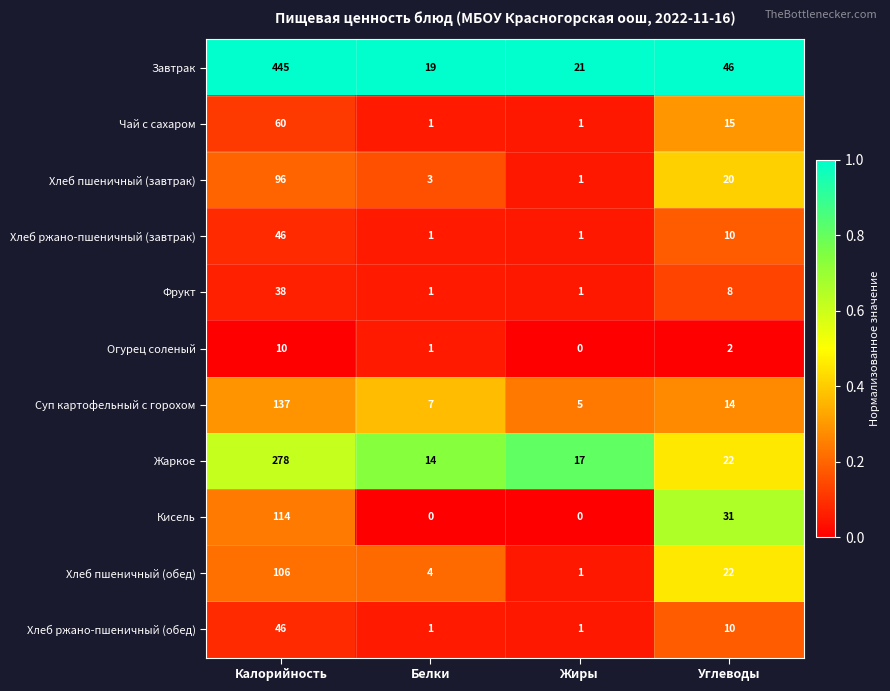

Which category has the highest value across all series?

Калорийность